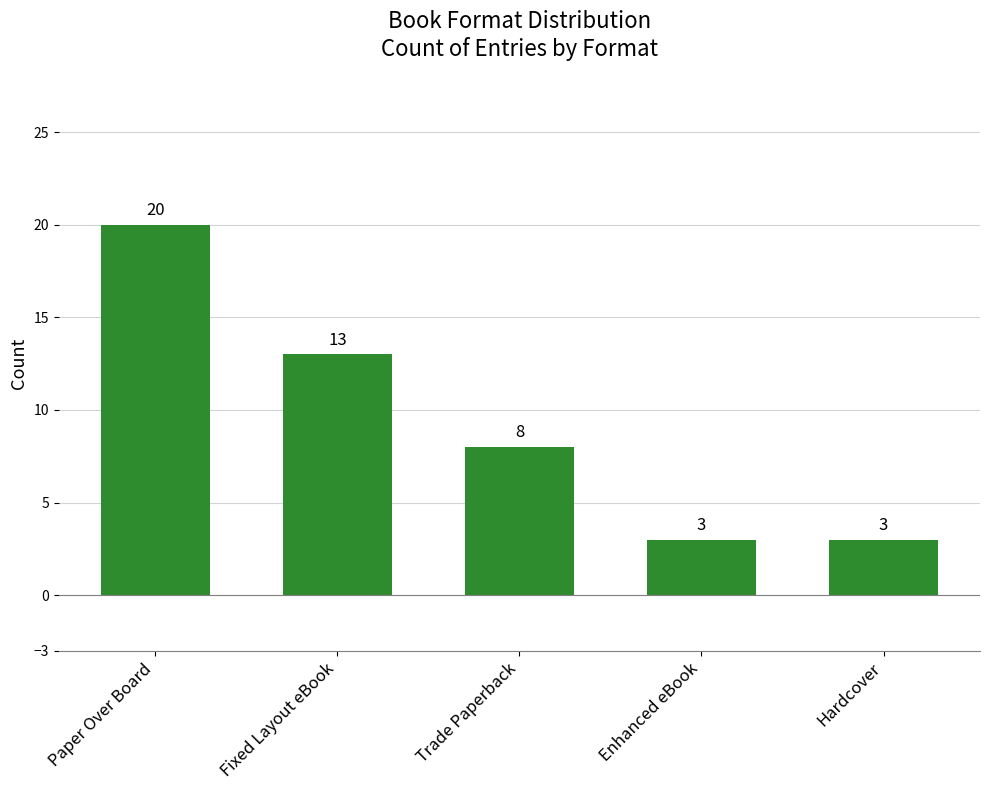

Which category has the highest value across all series?

Paper Over Board